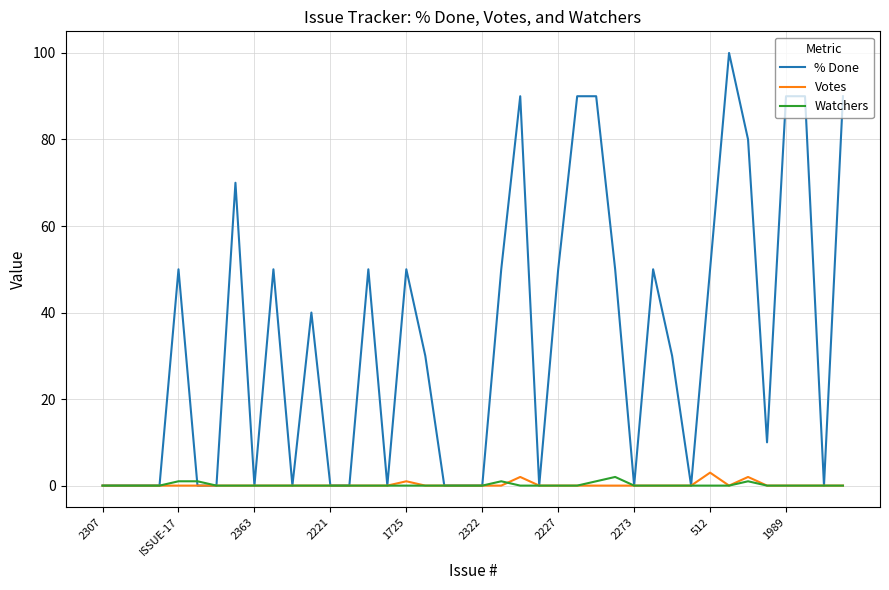

What is the maximum value for Votes?

3